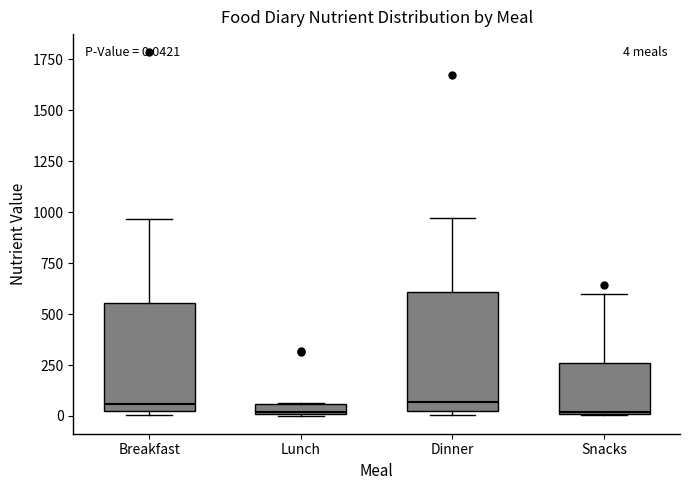

Comparing the boxes themselves (not the whiskers), which one is the tallest?

Dinner